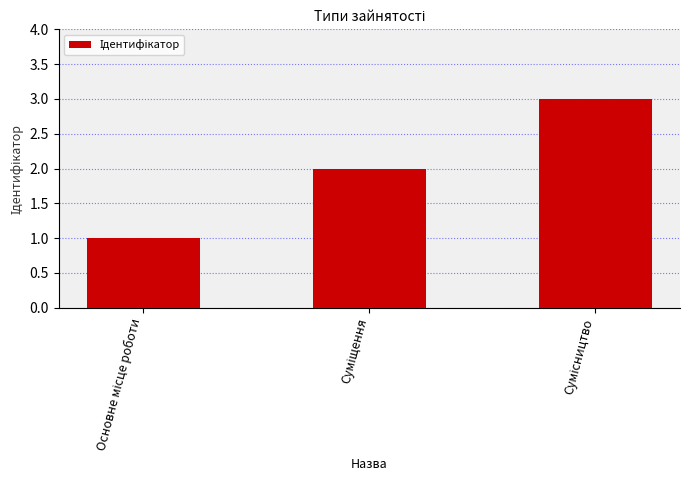

How many bars are there in total?

3